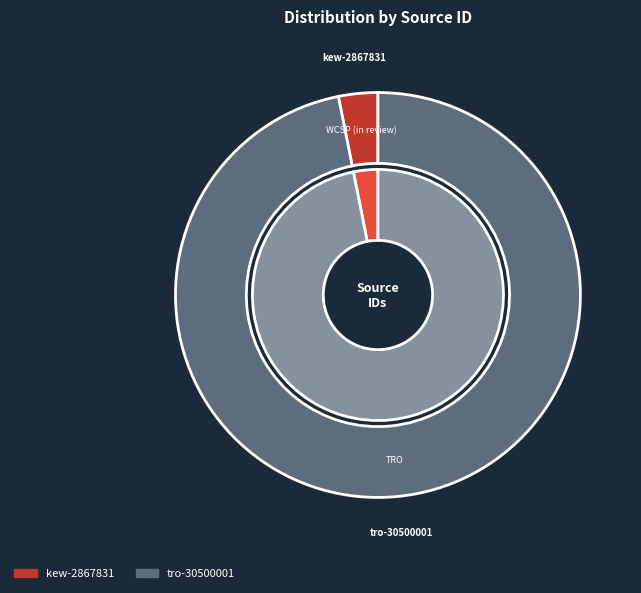

Which category has the smallest portion of the pie?

kew-2867831